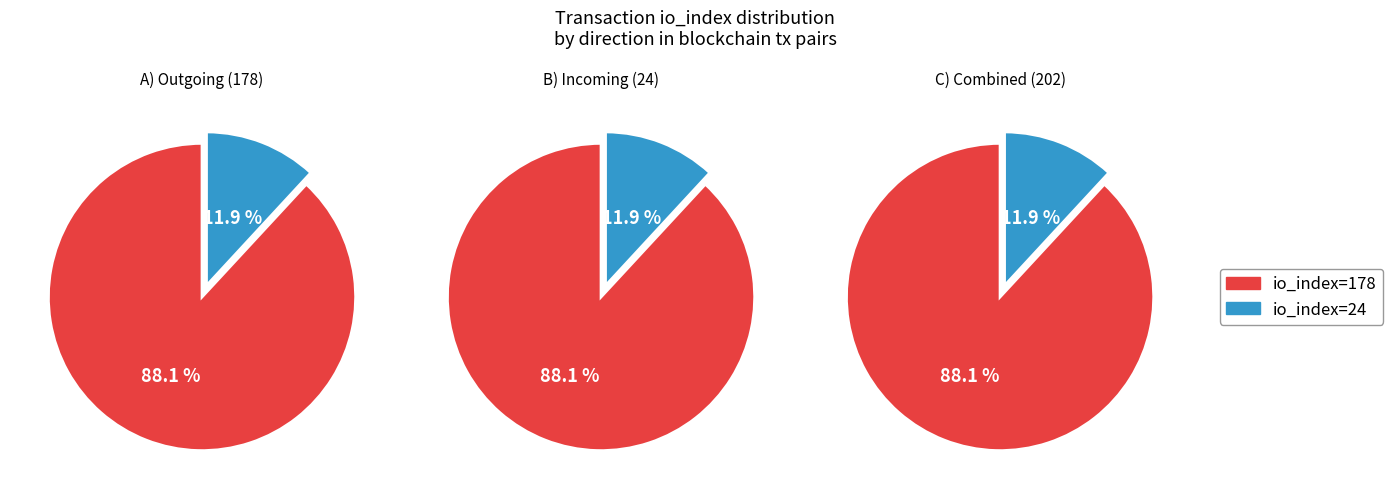

Combined, do io_index=24 and io_index=178 account for over 50%?

Yes